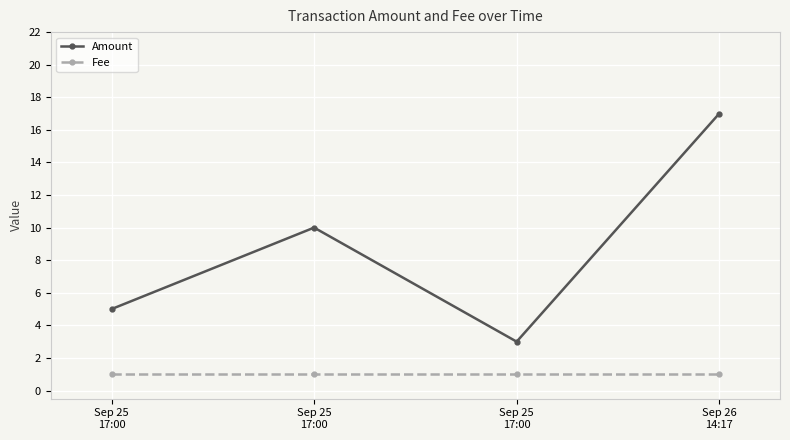

Rank the series by their maximum value, from lowest to highest.

Fee, Amount